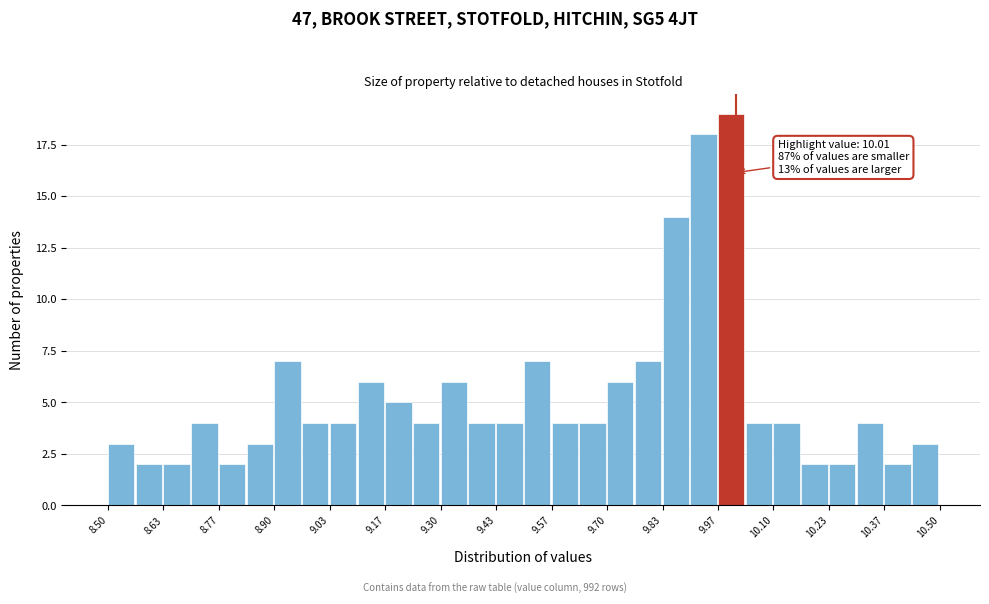

Read against the x-axis, roughly where is the centre of the tallest bar?

10.00